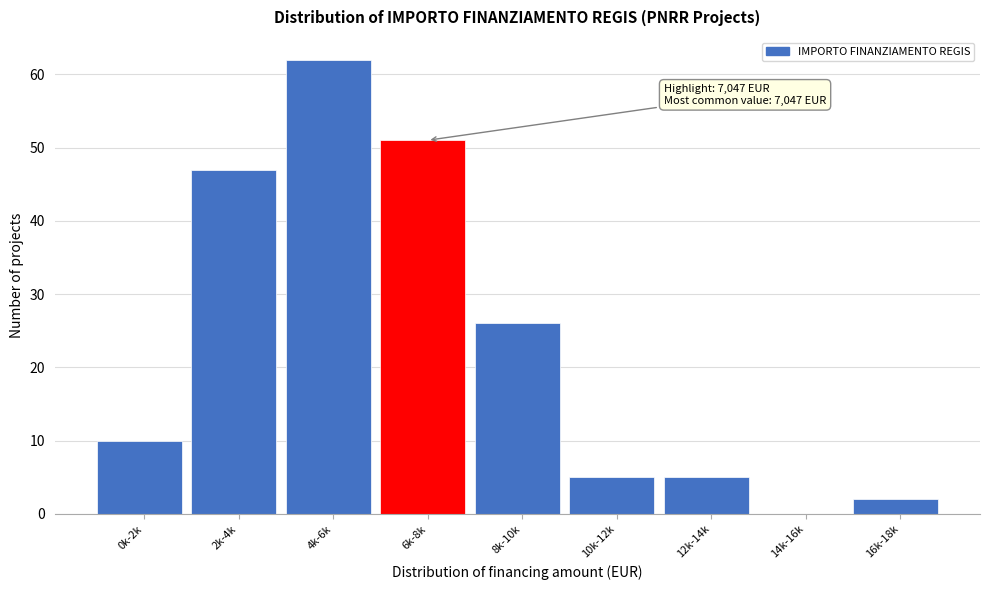

Reading left to right, what are all the values shown in this chart?

0k-2k=10	2k-4k=47	4k-6k=62	6k-8k=51	8k-10k=26	10k-12k=5	12k-14k=5	14k-16k=0	16k-18k=2